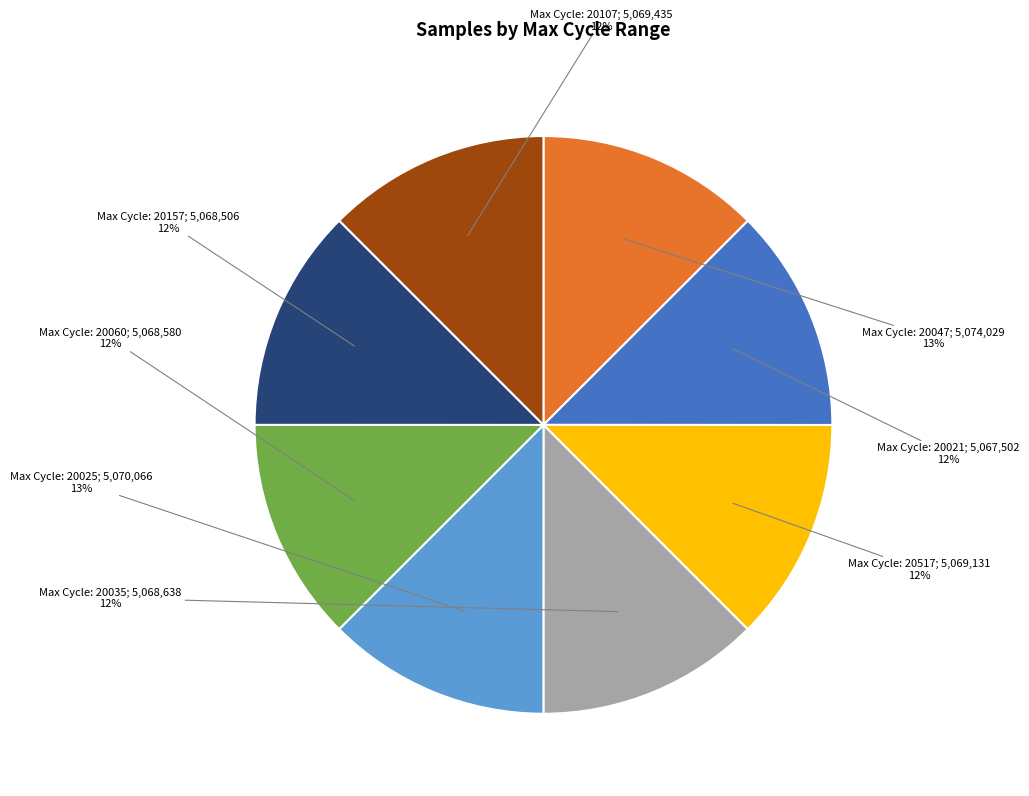

To the nearest percent, what is the average slice percentage?

12%